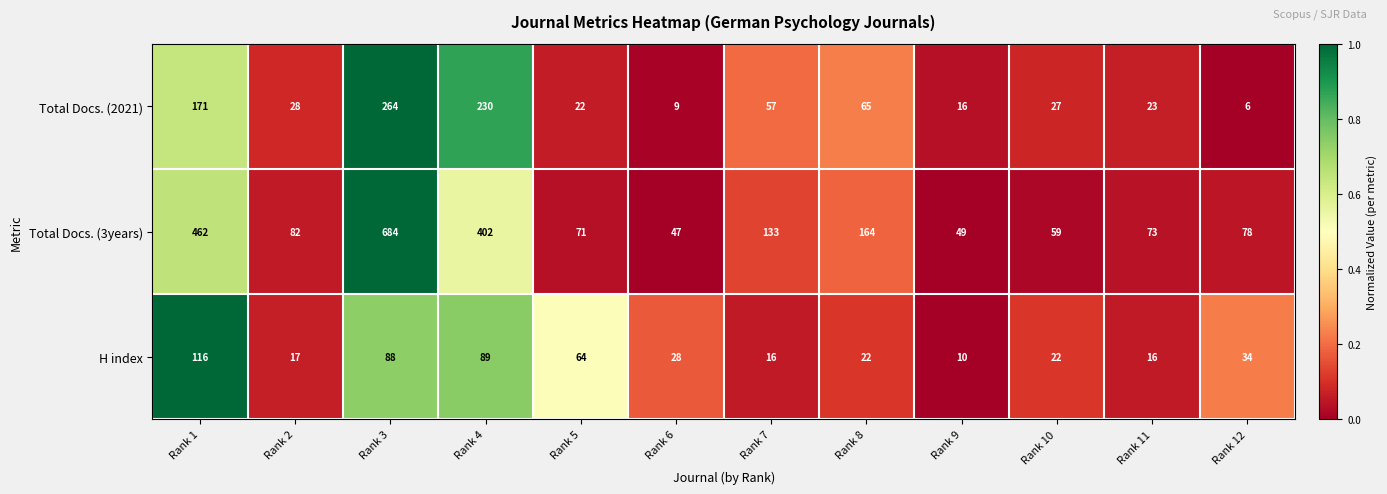

List the series in order of their overall mean, highest first.

Total Docs. (3years), Total Docs. (2021), H index